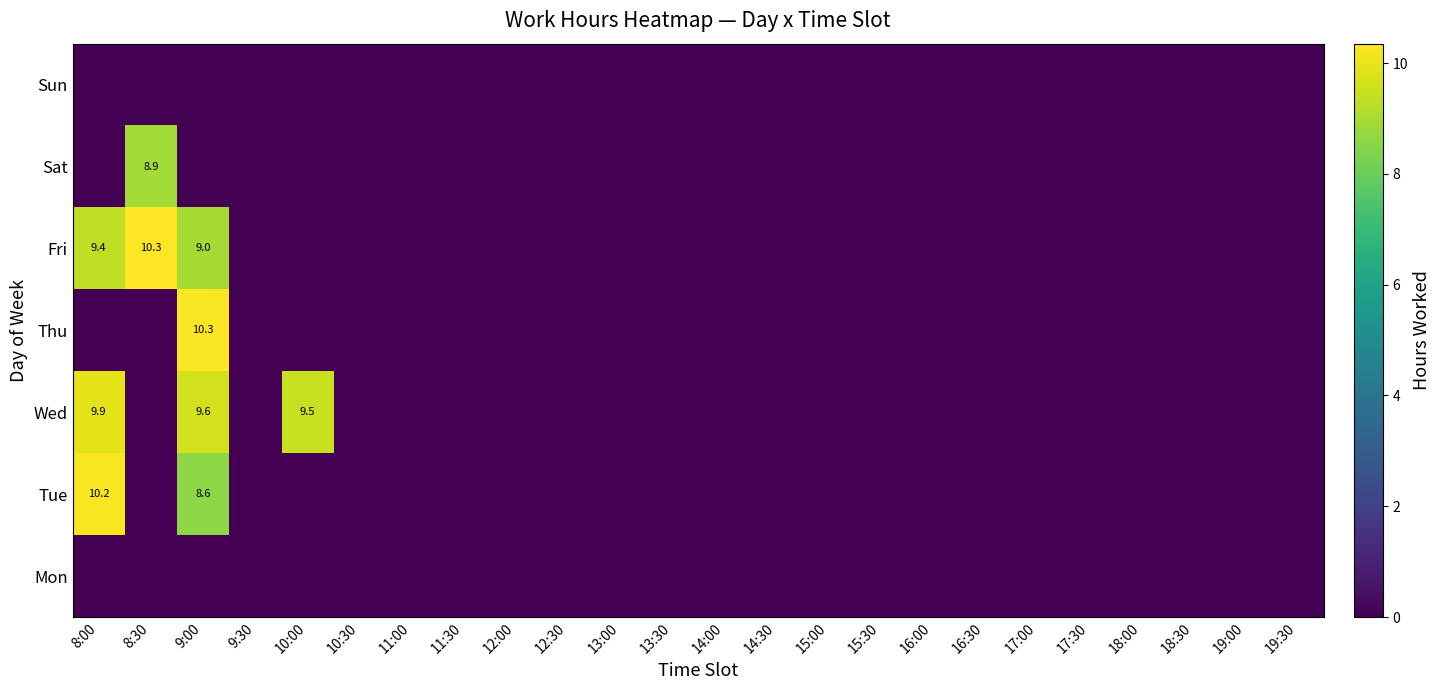

At which label does Tue reach its peak?

8:00